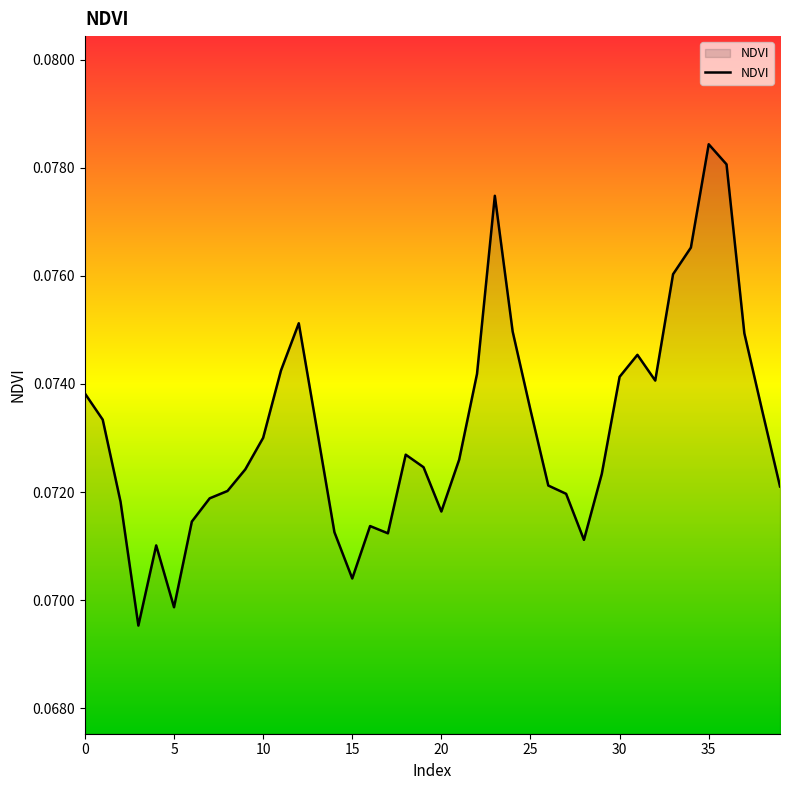

Is this an area chart (filled region under the line)?

Yes